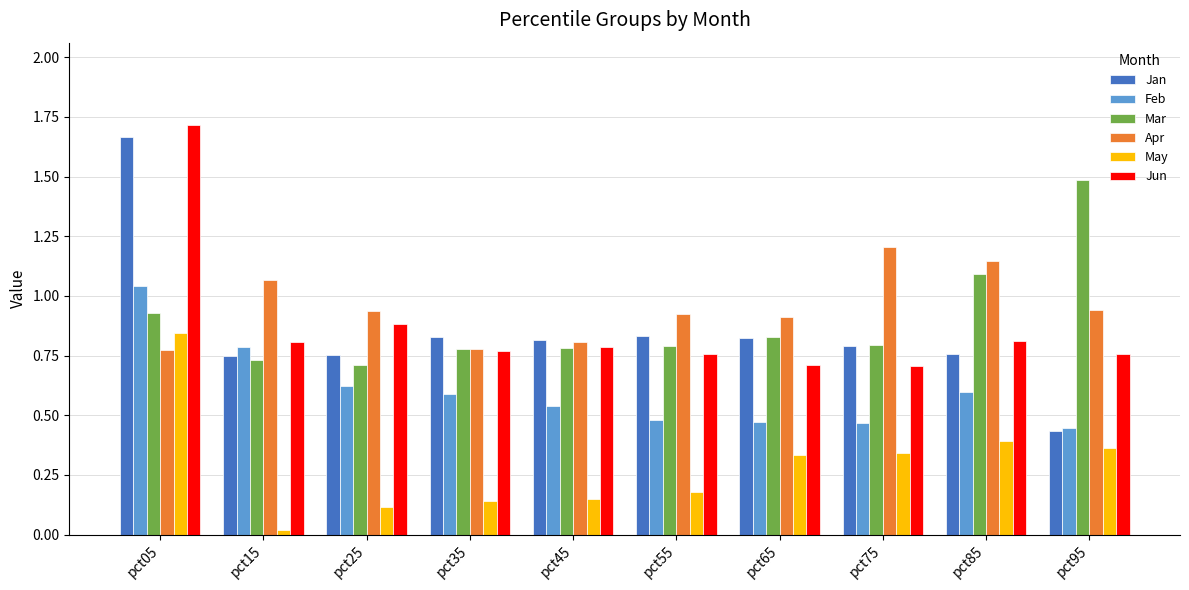

Is the value of Jun at pct05 greater than the value of Mar at pct45?

Yes